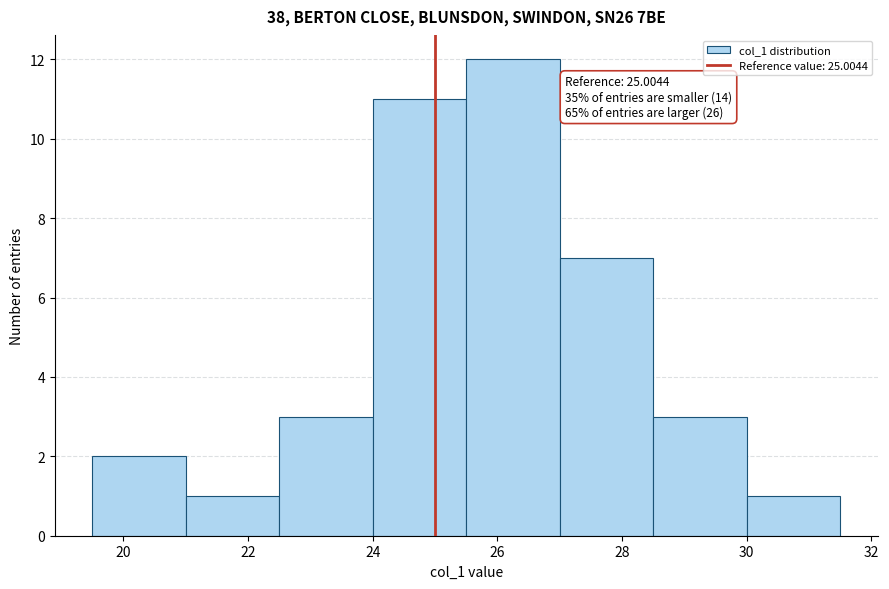

Over which range of the x-axis is the bar tallest?

25.5 to 27.0